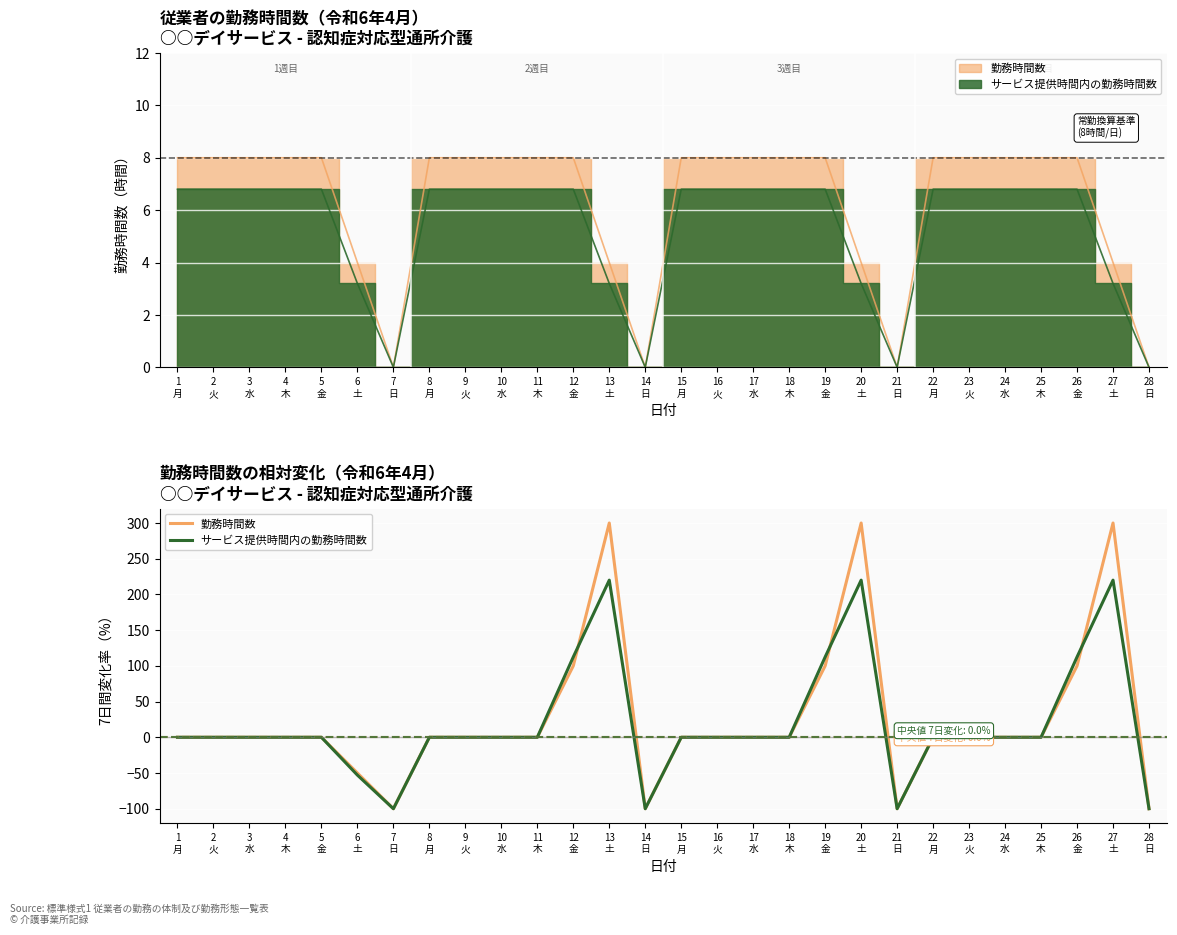

True or false: 勤務時間数 has more than 0 interior local peaks.

True